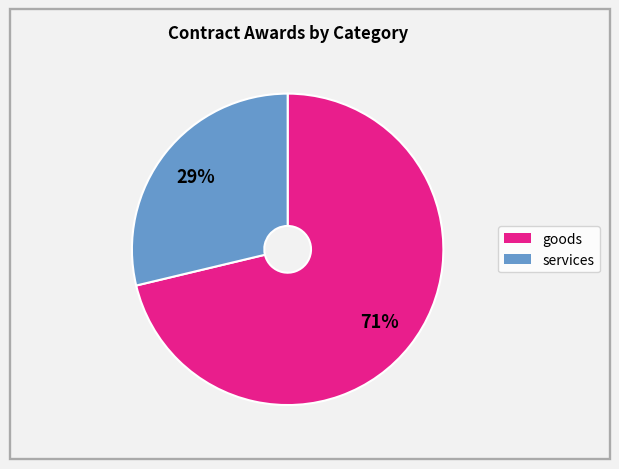

Is there a majority slice in this chart?

Yes